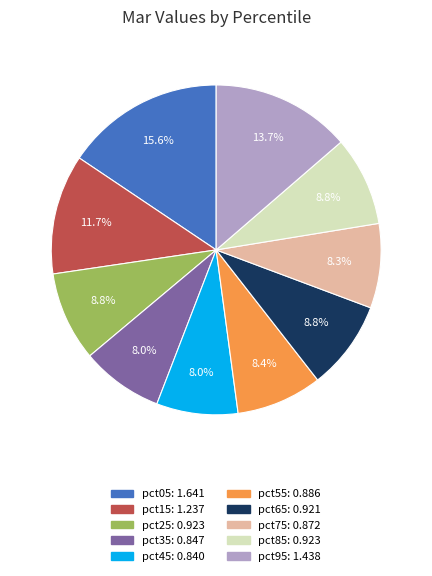

To the nearest percent, what is the difference between the largest and smallest slice percentages?

8%